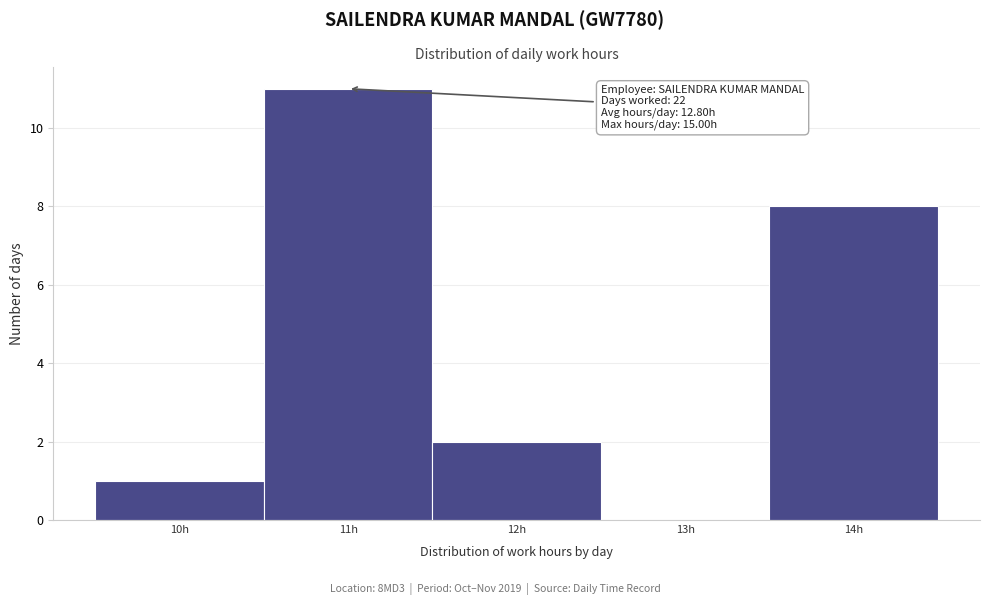

Reading right to left, list all the values displayed in this chart.

14h=8	13h=0	12h=2	11h=11	10h=1